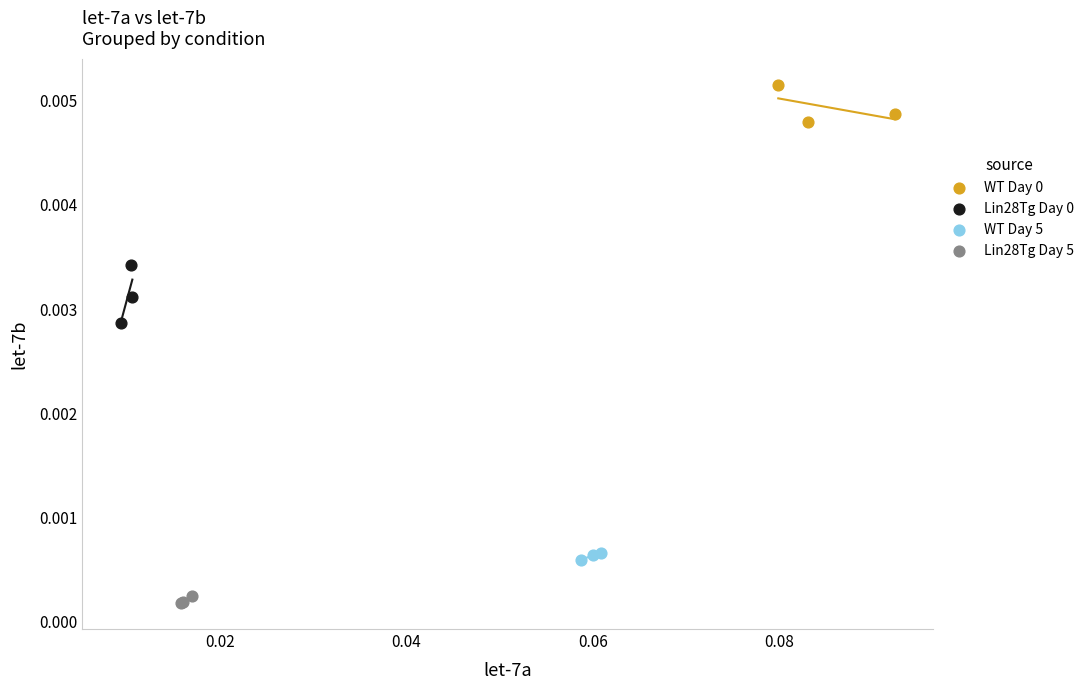

Which series contains the lowest Y value?

Lin28Tg Day 5